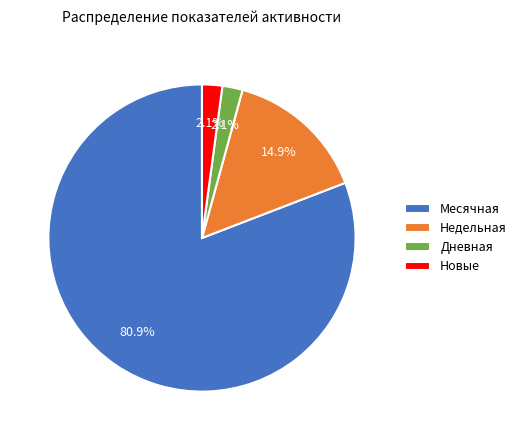

Which category has the biggest portion of the pie?

Месячная